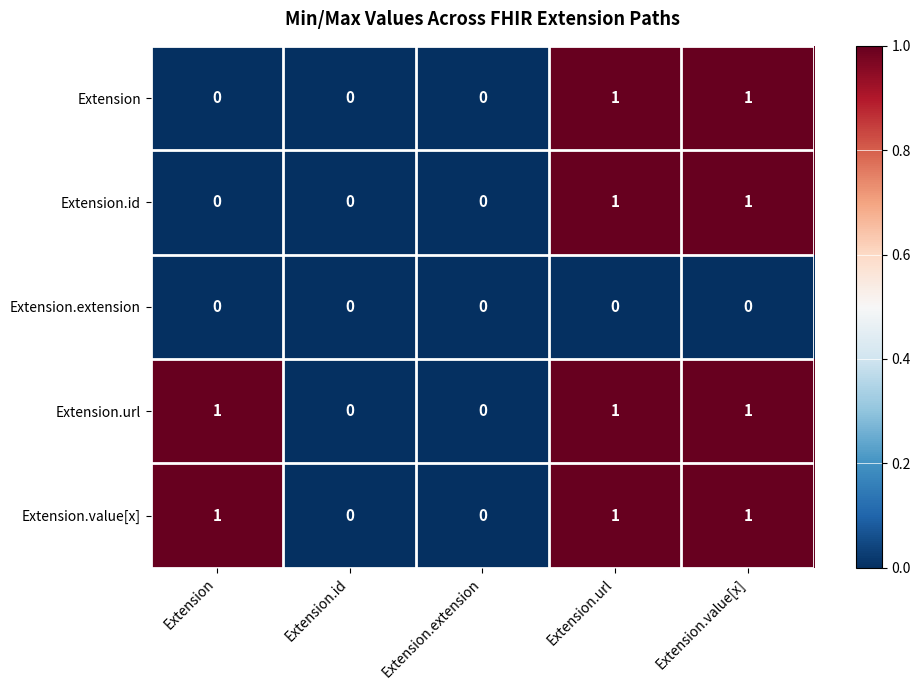

Reading left to right, list all the values displayed in this chart.

Extension: Extension=0	Extension.id=0	Extension.extension=0	Extension.url=1	Extension.value[x]=1
Extension.id: Extension=0	Extension.id=0	Extension.extension=0	Extension.url=1	Extension.value[x]=1
Extension.extension: Extension=0	Extension.id=0	Extension.extension=0	Extension.url=0	Extension.value[x]=0
Extension.url: Extension=1	Extension.id=0	Extension.extension=0	Extension.url=1	Extension.value[x]=1
Extension.value[x]: Extension=1	Extension.id=0	Extension.extension=0	Extension.url=1	Extension.value[x]=1